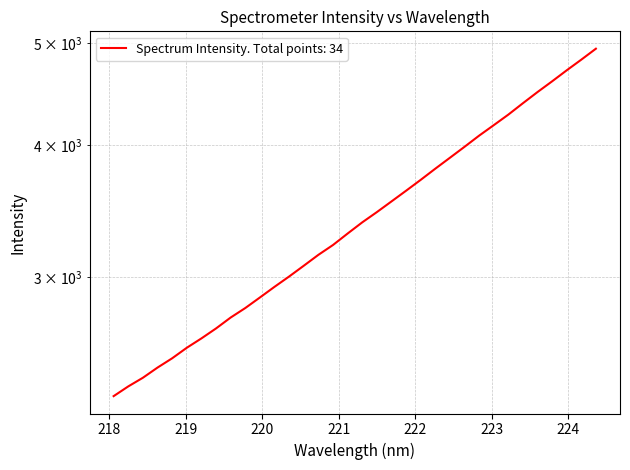

What is the sum of the values at 222.4538 and 220.3533?

6898.7